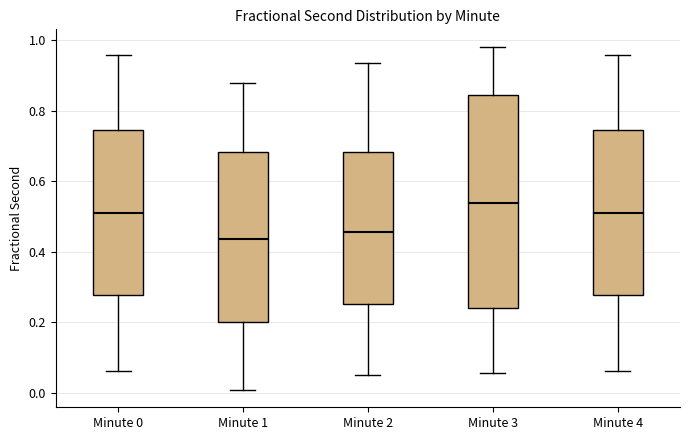

Where is the lower edge of the box for Minute 1 on the y-axis? The values are not printed on the chart, so give them approximately, as read against the axis.

0.20